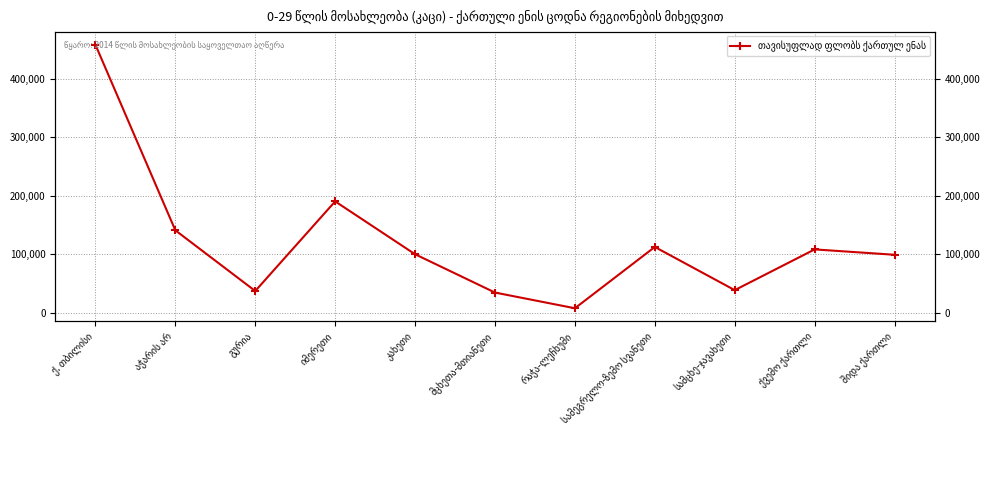

What is the sum of the values at სამცხე-ჯავახეთი and სამეგრელო-ზემო სვანეთი?

151361